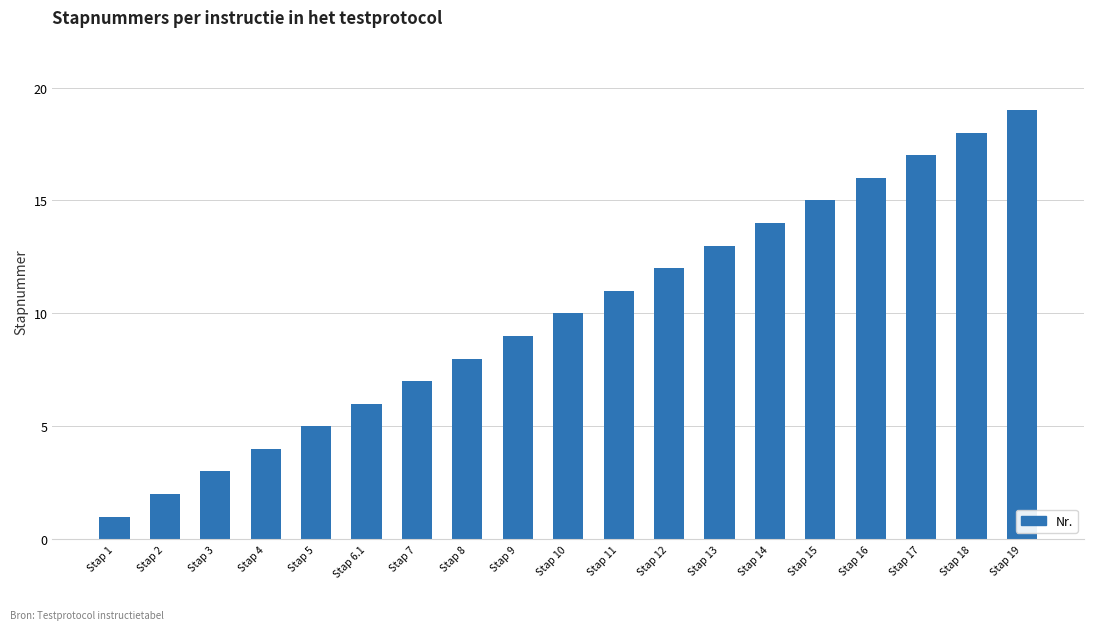

Approximately how many times larger is the value at Stap 6.1 compared to Stap 14?

0.4